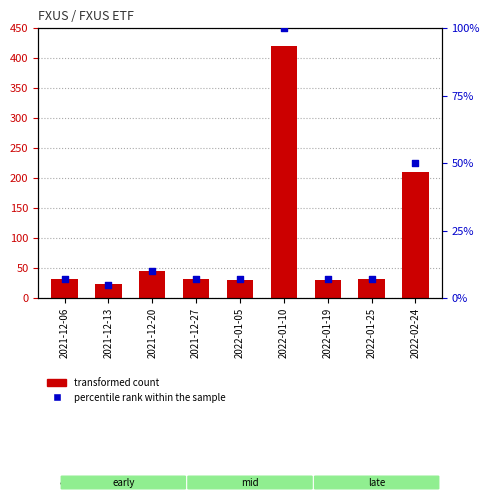

What are all the series names shown in the legend?

transformed count, percentile rank within the sample